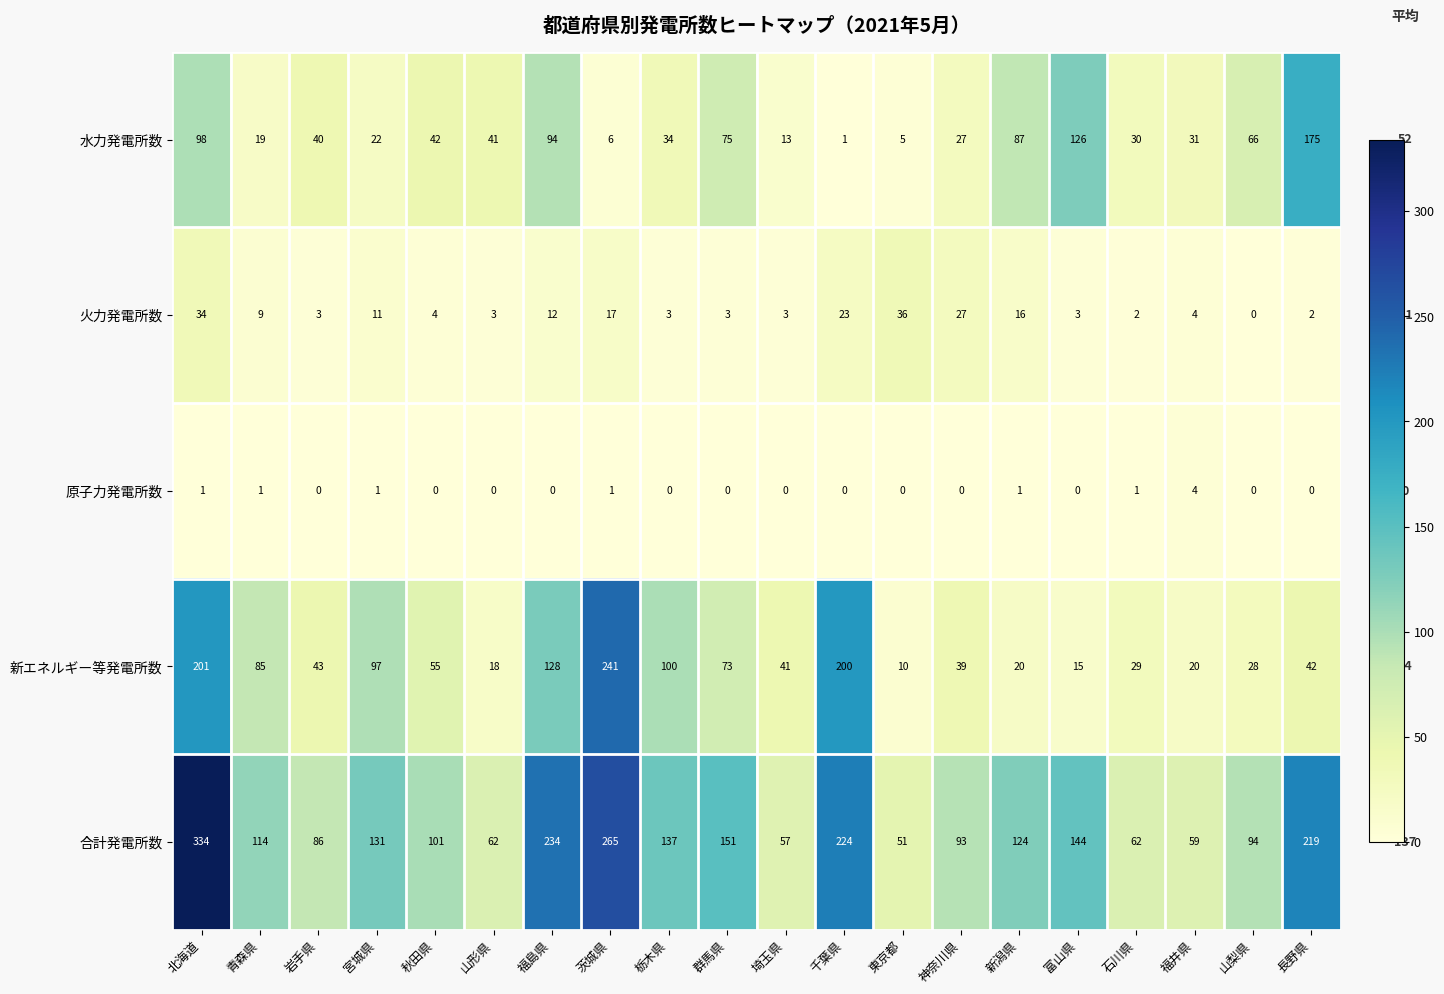

Rank the series by their maximum value, from highest to lowest.

合計発電所数, 新エネルギー等発電所数, 水力発電所数, 火力発電所数, 原子力発電所数